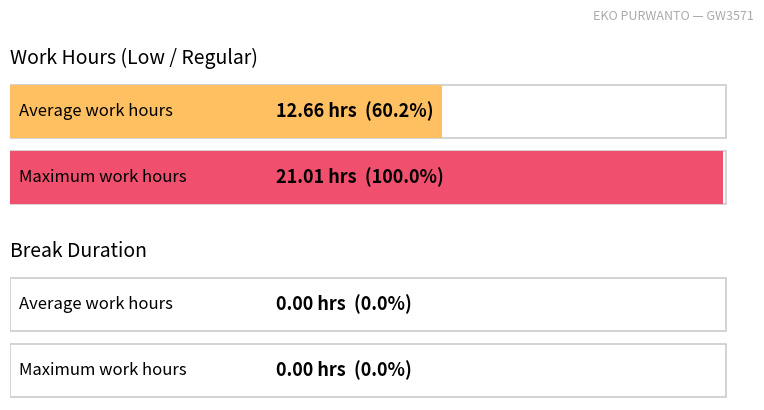

Is it true that the value at 18 is 11.9?

True